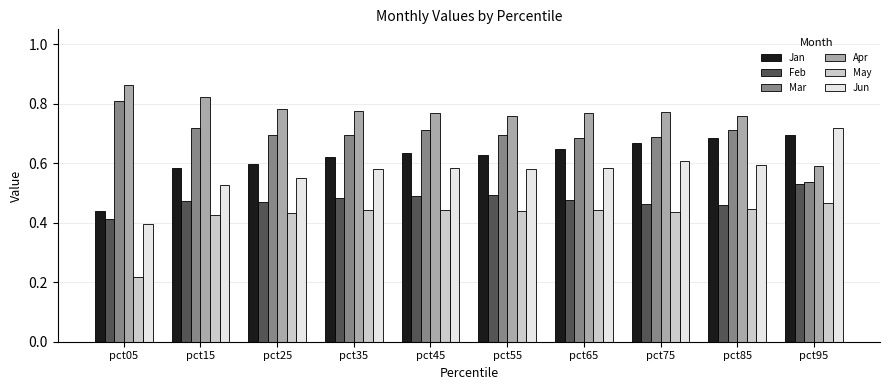

List the series in order of their peak value, highest first.

Apr, Mar, Jun, Jan, Feb, May